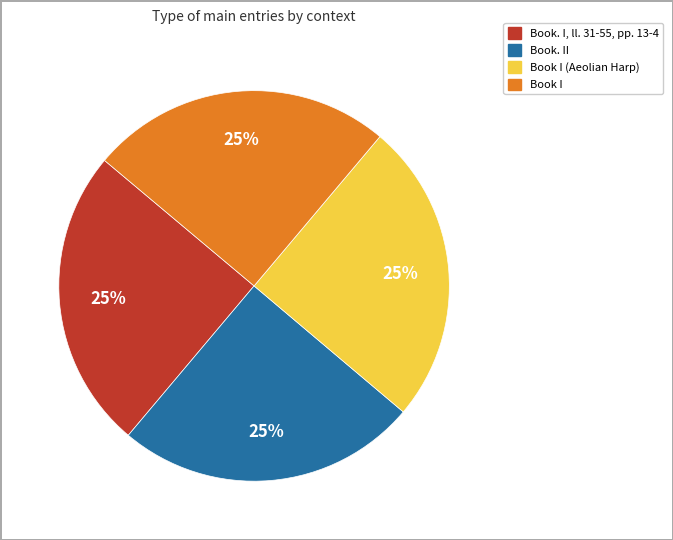

Is there a majority slice in this chart?

No